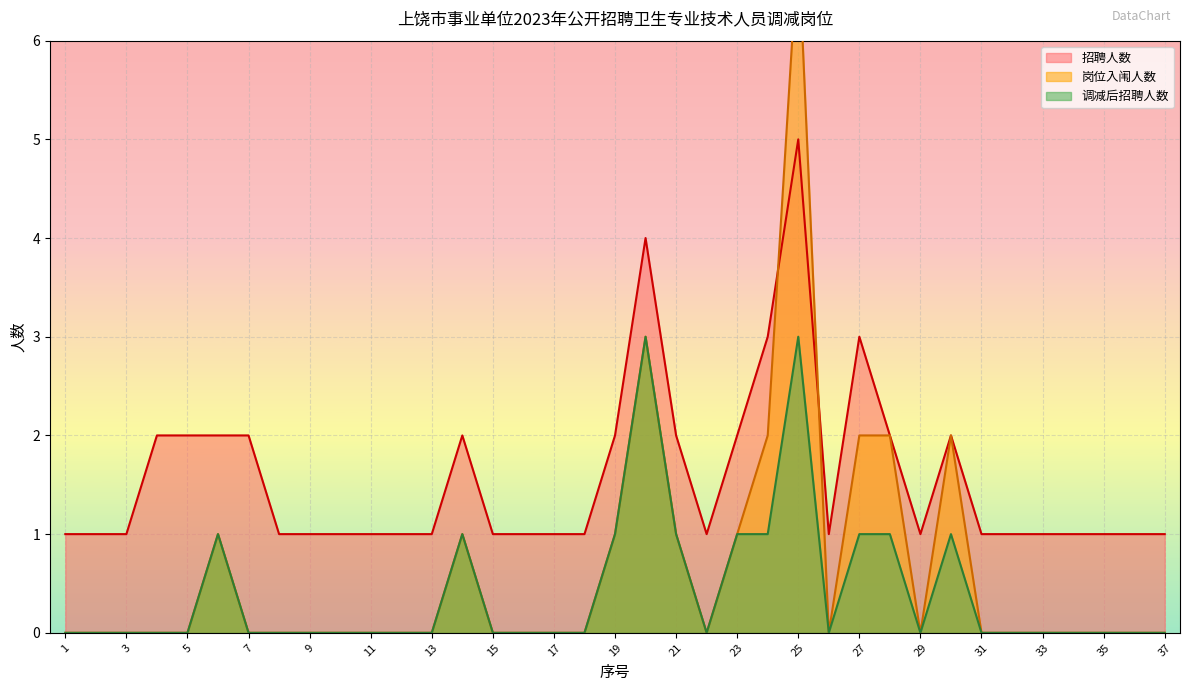

Between 6 and 17, which series saw the biggest shift?

招聘人数